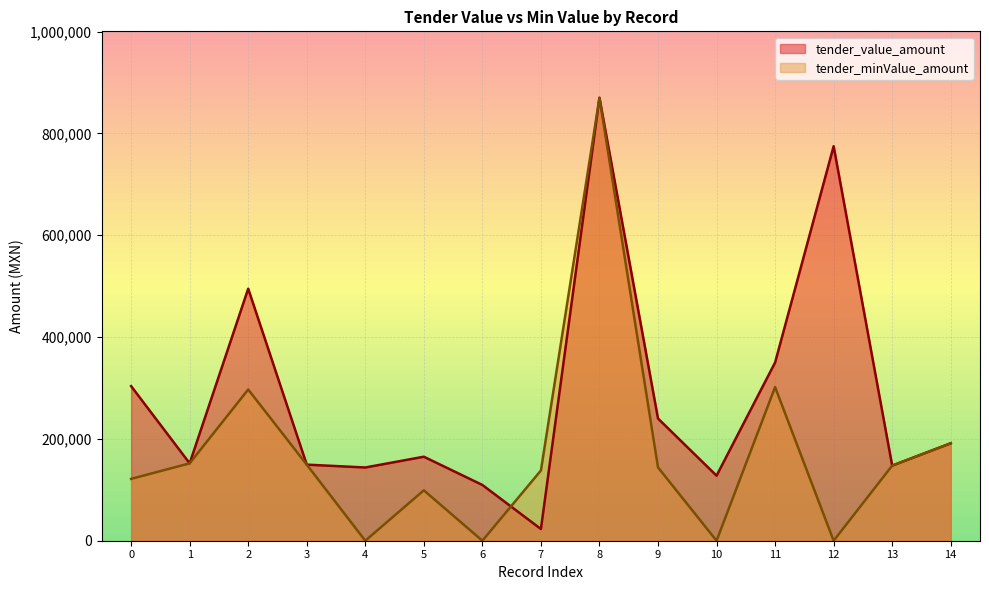

Which series has the largest range (max minus min)?

tender_minValue_amount